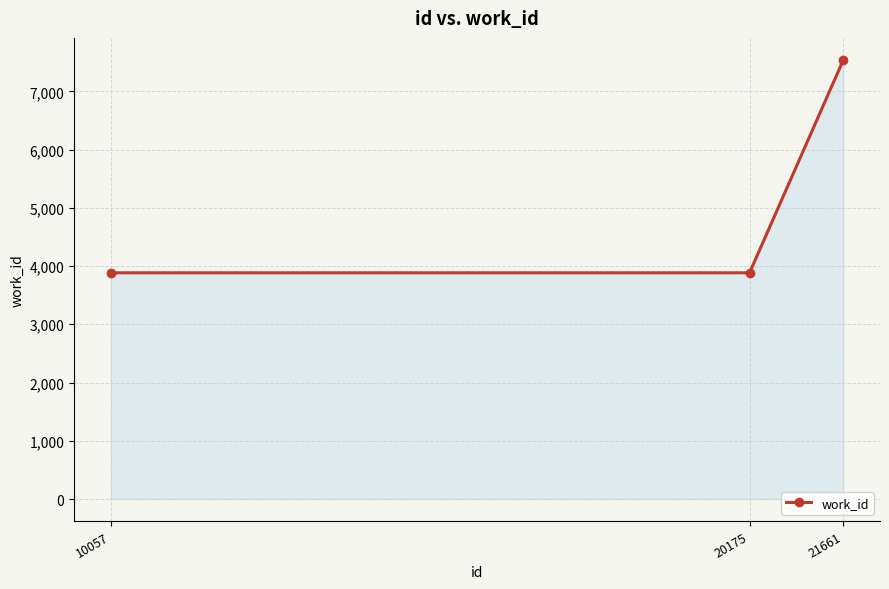

Is it true that the value at 21661 is 2536?

False